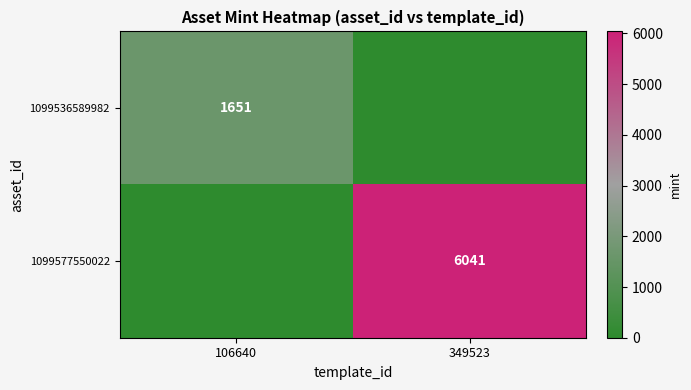

Which series has the widest spread of values?

1099577550022